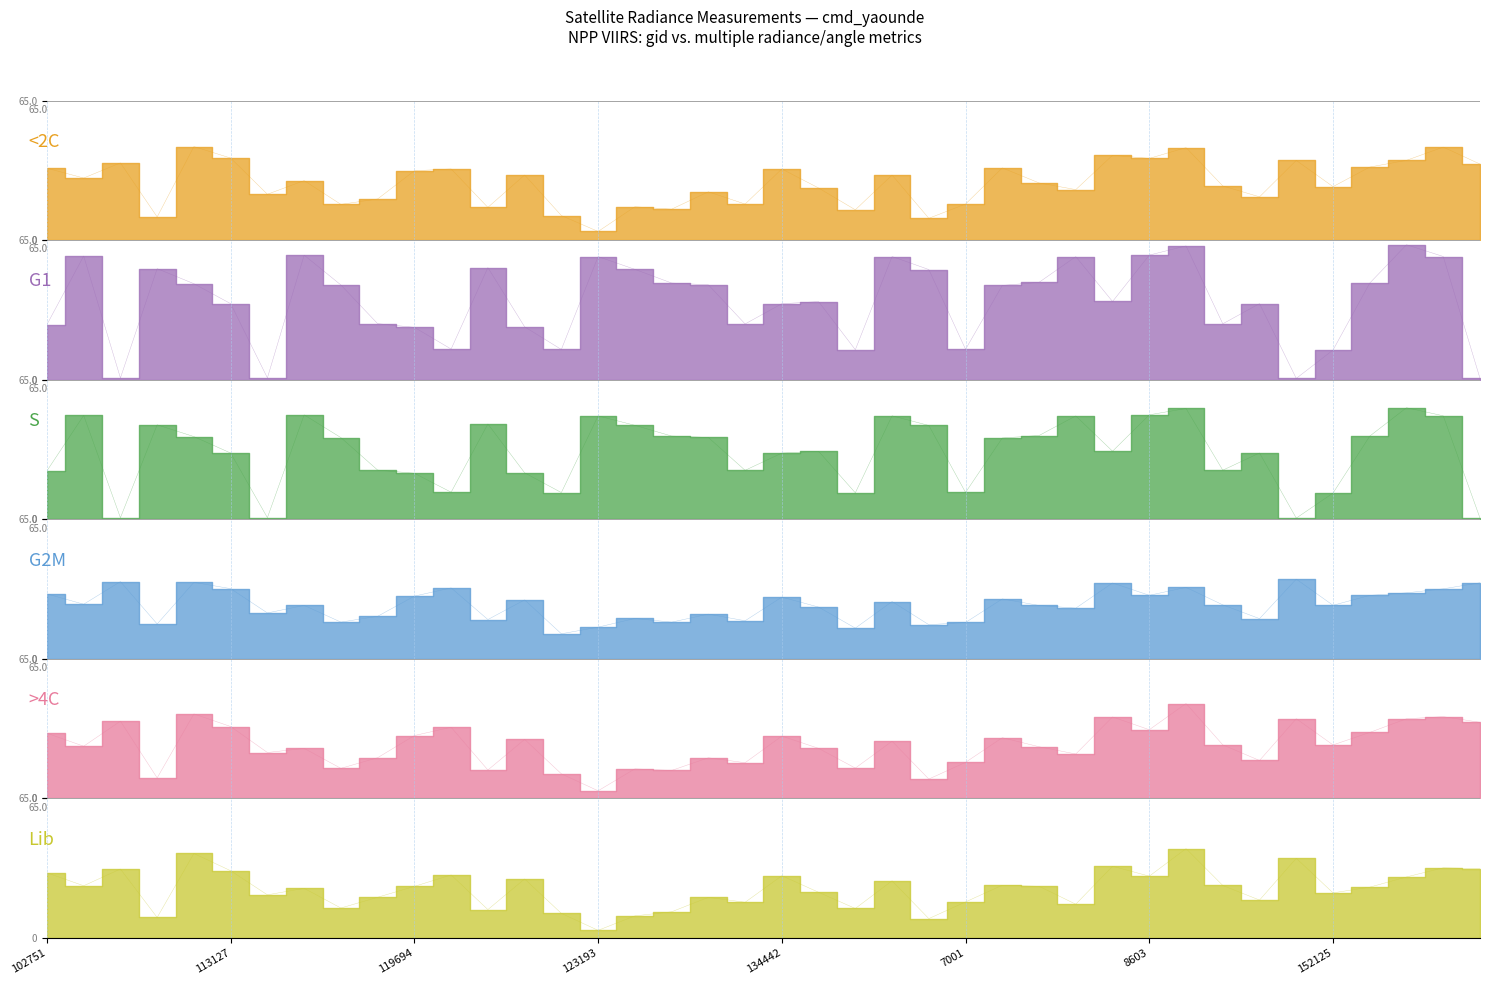

What is the difference between the highest and lowest values at 149961?

17.8